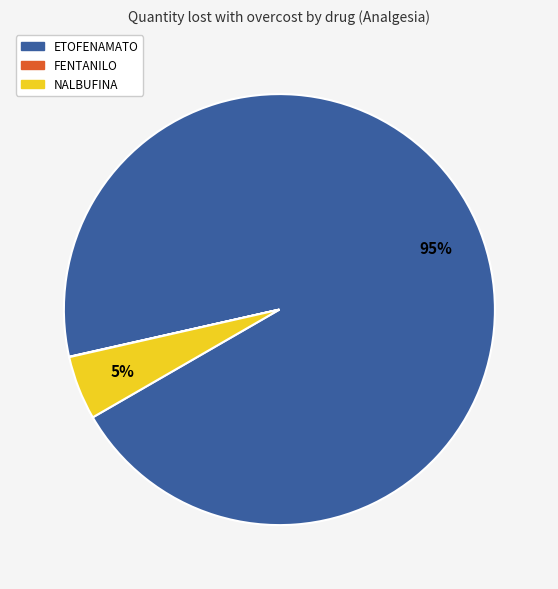

Combined, do NALBUFINA and ETOFENAMATO account for over 50%?

Yes